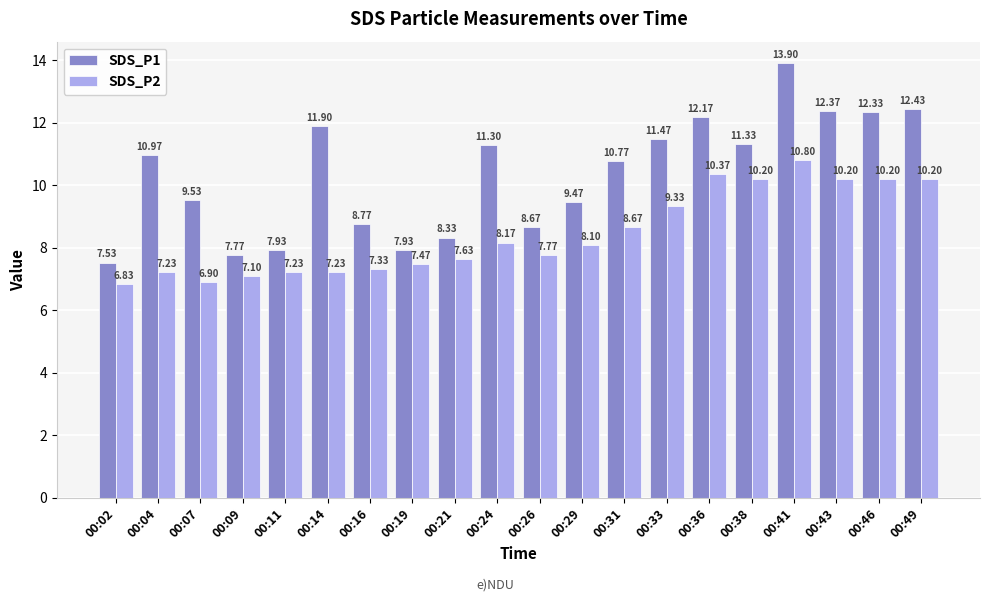

Is it true that SDS_P1 equals 12.3 at 00:46?

True